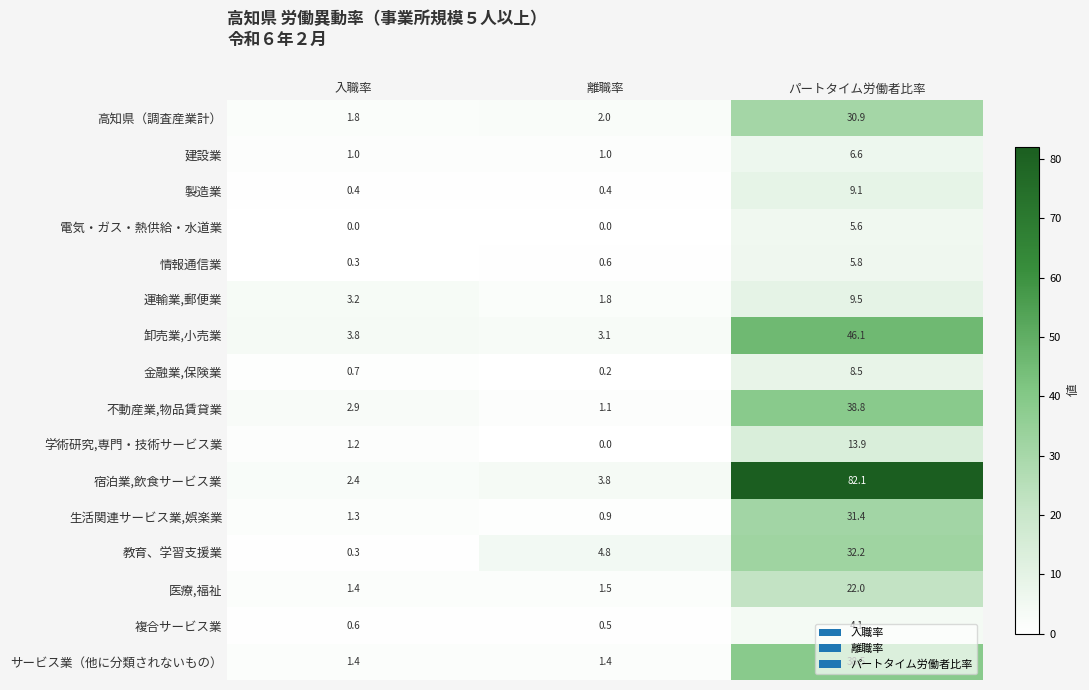

Is it true that 生活関連サービス業,娯楽業 equals 0.9 at 離職率?

True